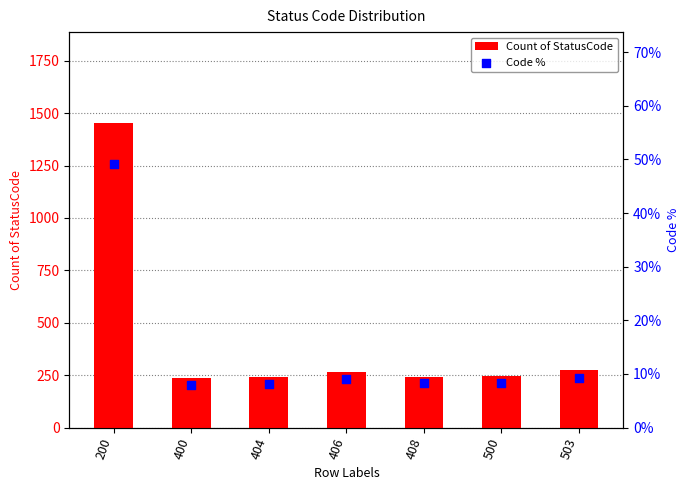

What is the total value across all series at 400?

234.1